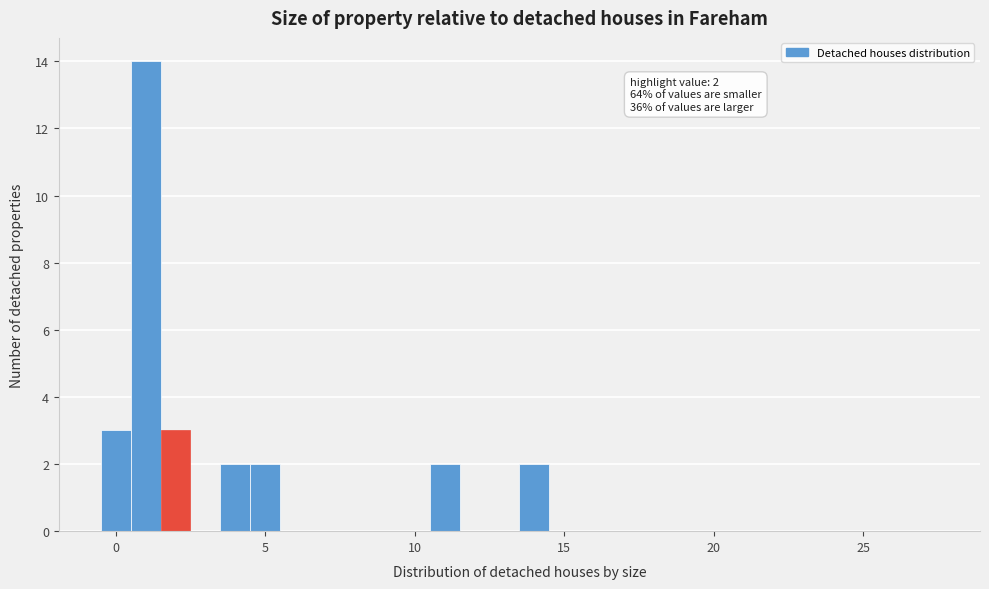

Around what value on the x-axis is the tallest bar? Give the approximate position of its centre, as read against the axis.

1.0